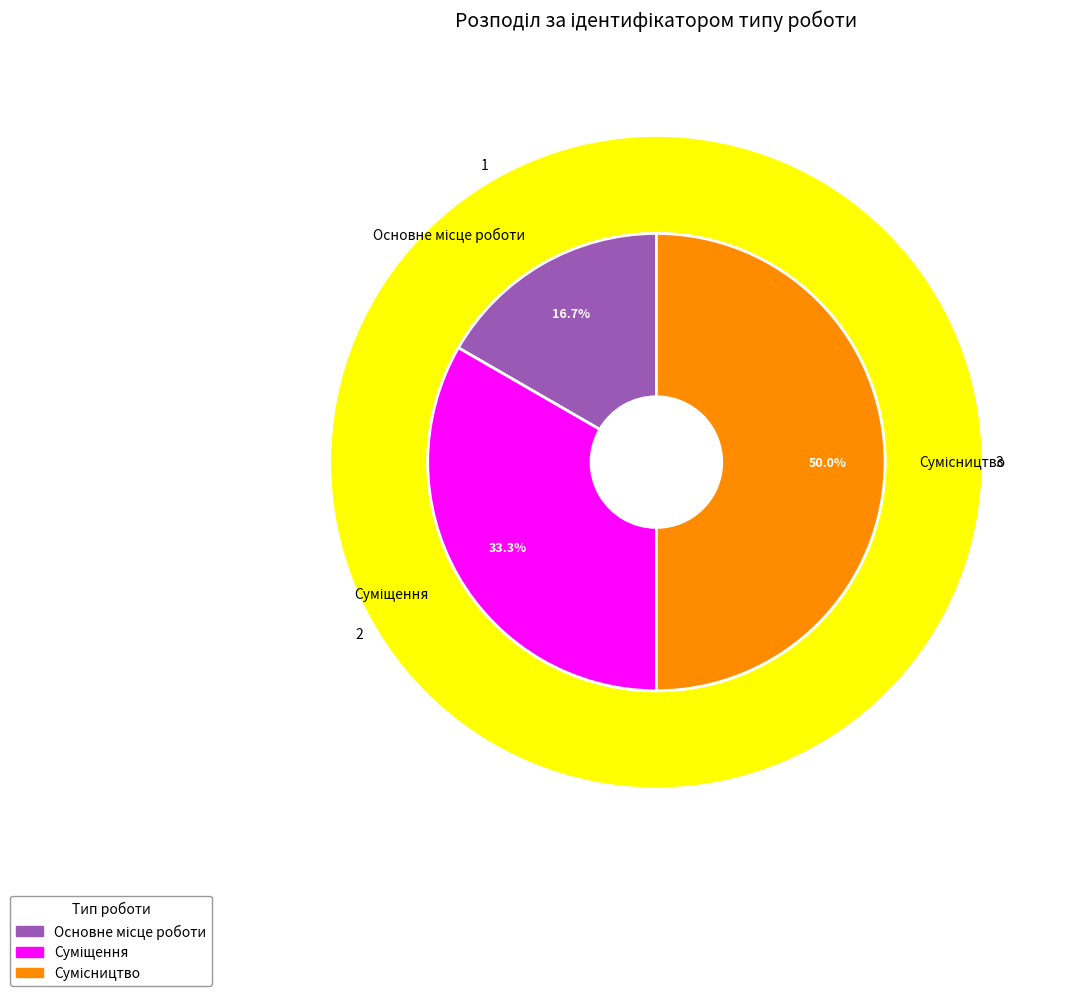

What is the total percentage of Суміщення and Сумісництво?

83.3%